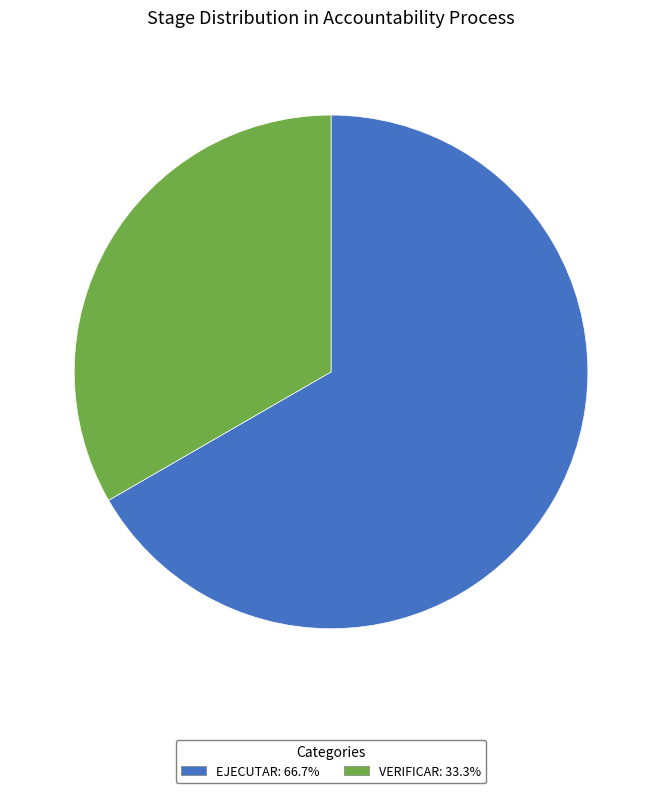

Is it true that VERIFICAR is 24% of the pie?

False